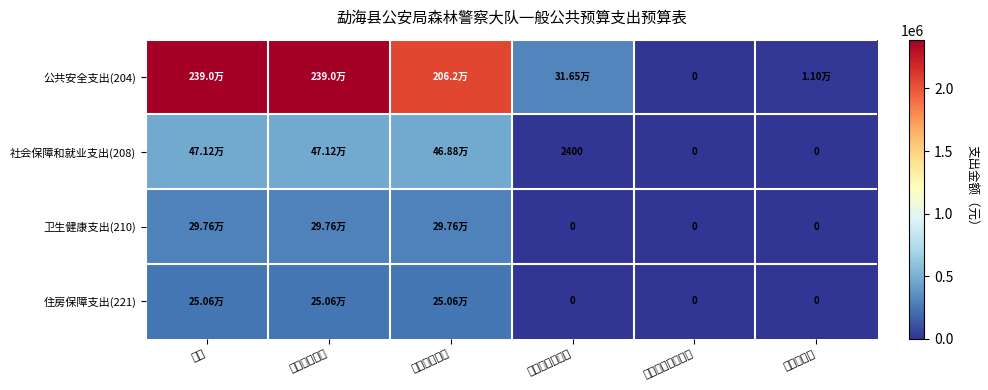

How many categories are shown in the chart?

6